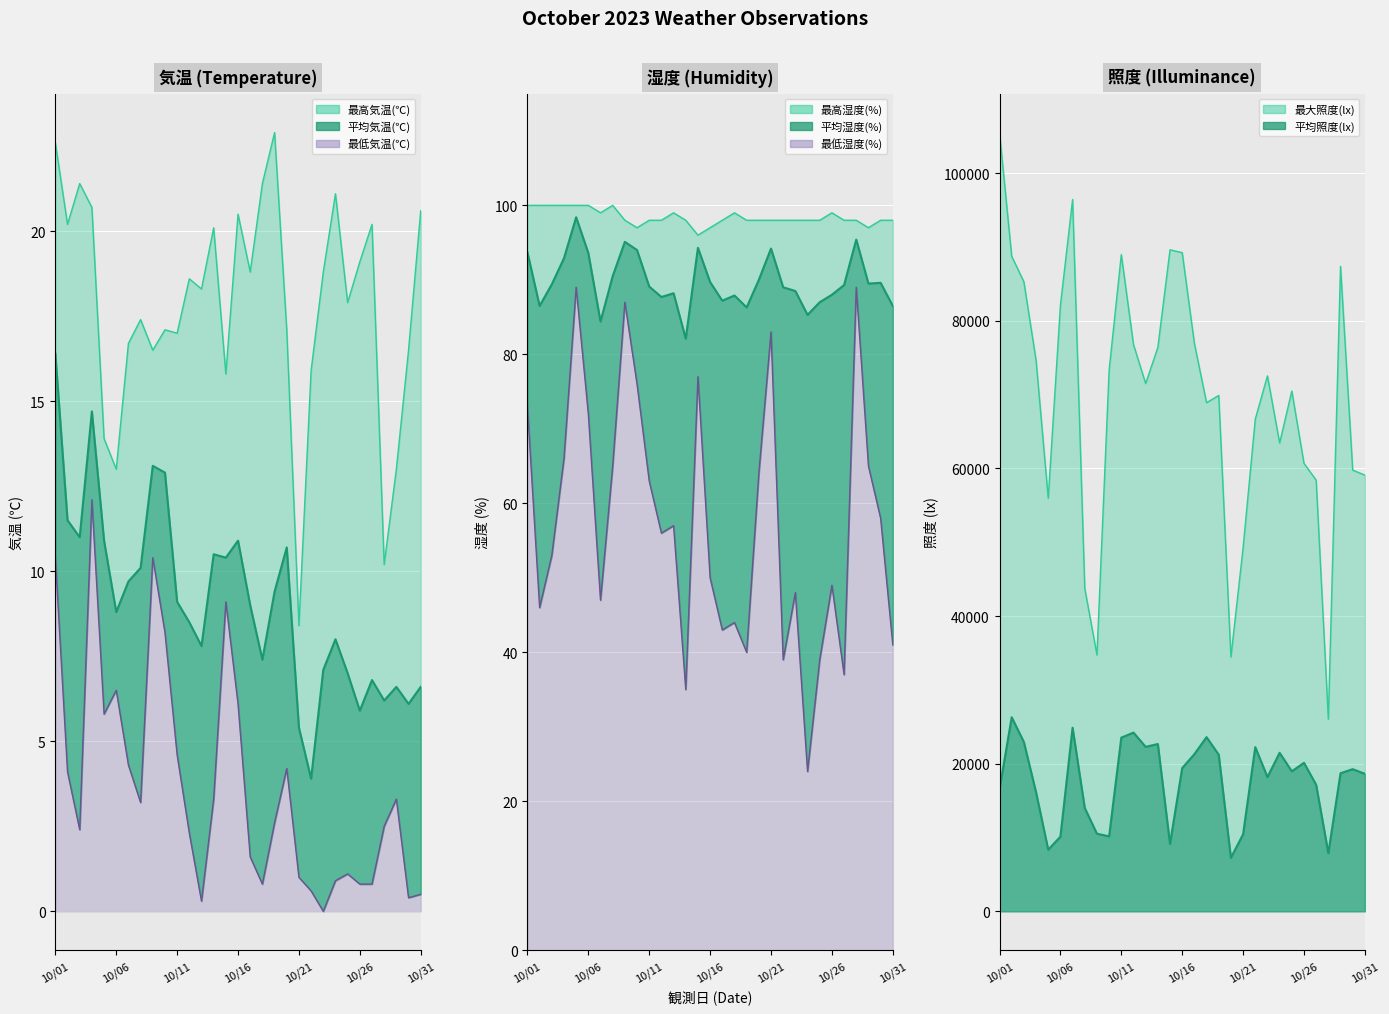

At which category is the sum across all series the highest?

10/01